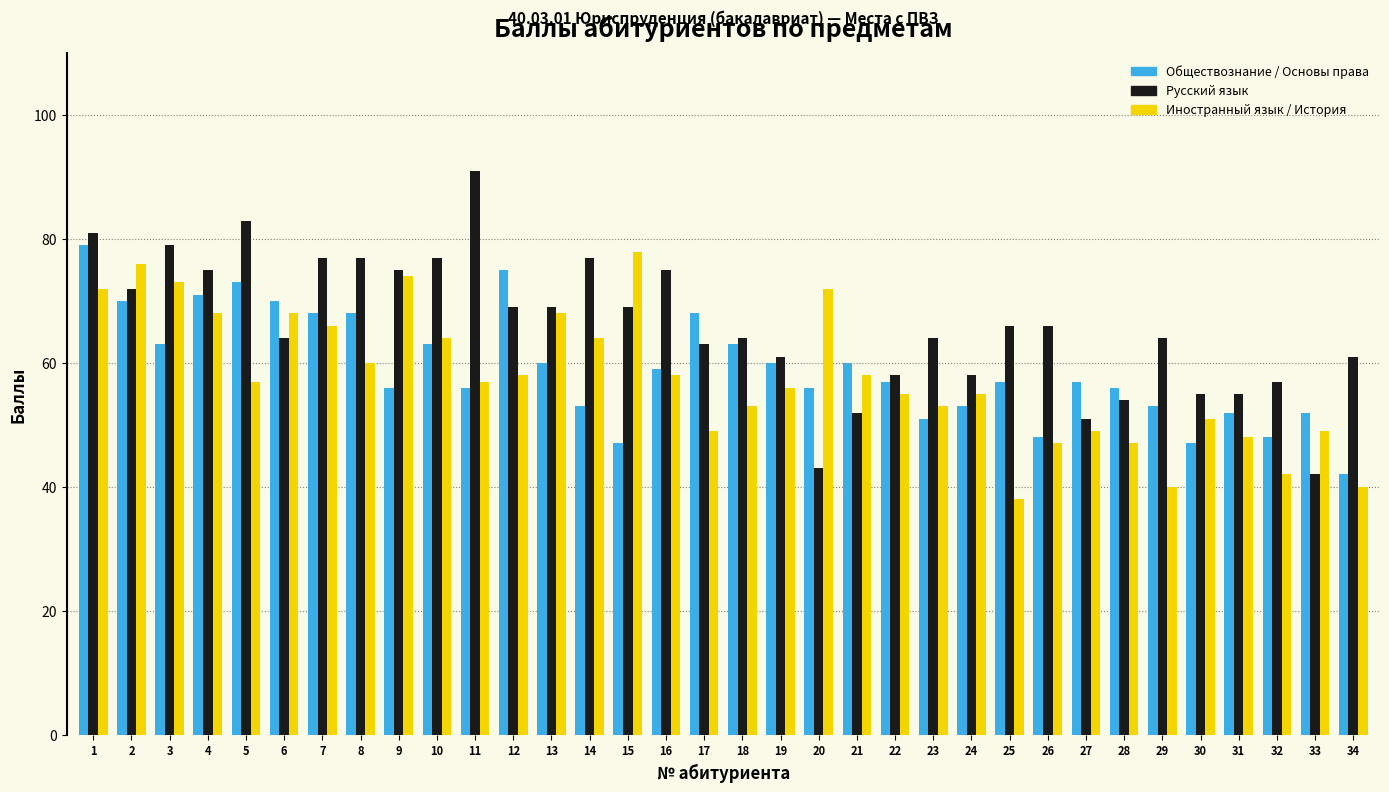

True or false: Русский язык has a value of 29 at 29.

False